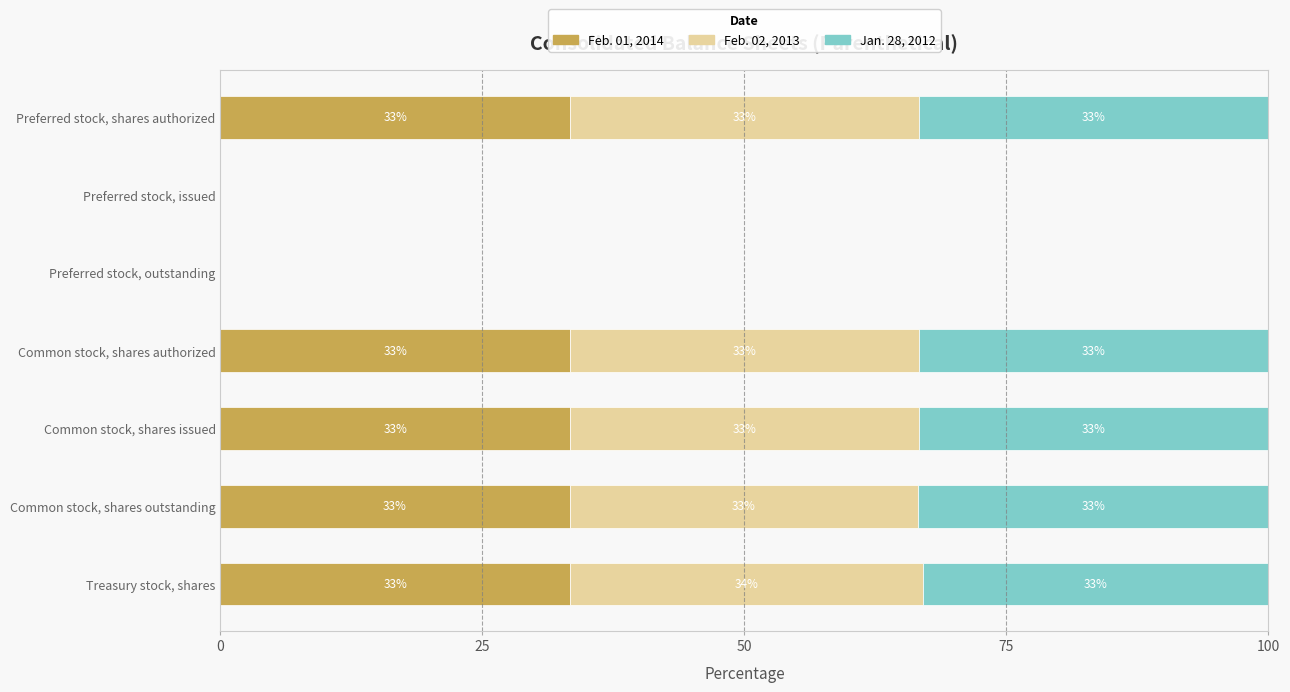

The Feb. 01, 2014 series shows 46.7 at Common stock, shares authorized. True or false?

False